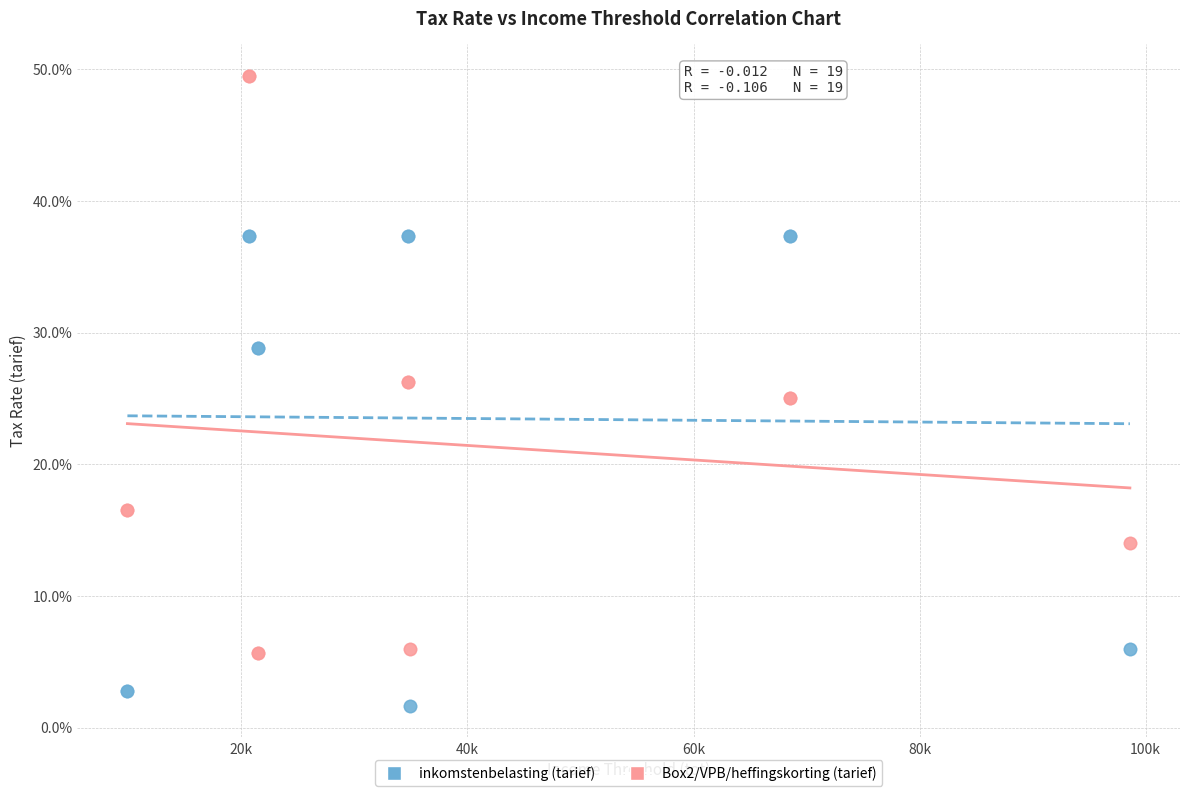

Which series has the widest spread of Y values?

Box2/VPB/heffingskorting (tarief)